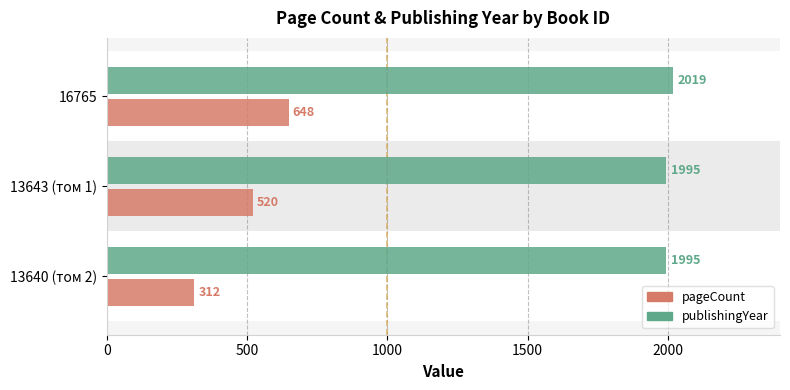

At how many categories does at least one series exceed 693?

3